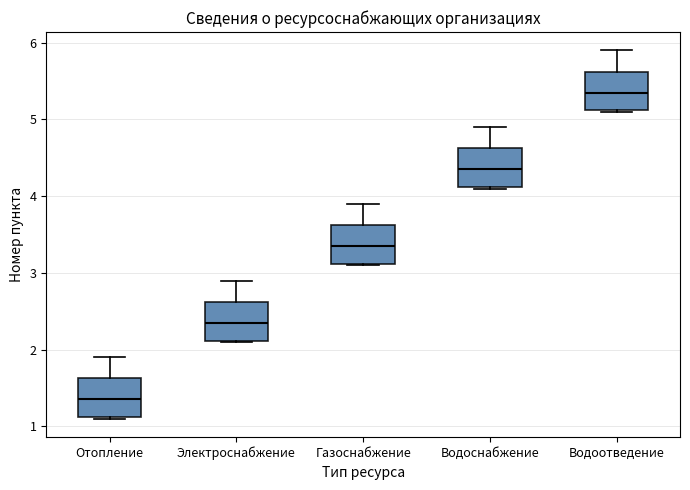

Which box has the highest median line?

Водоотведение